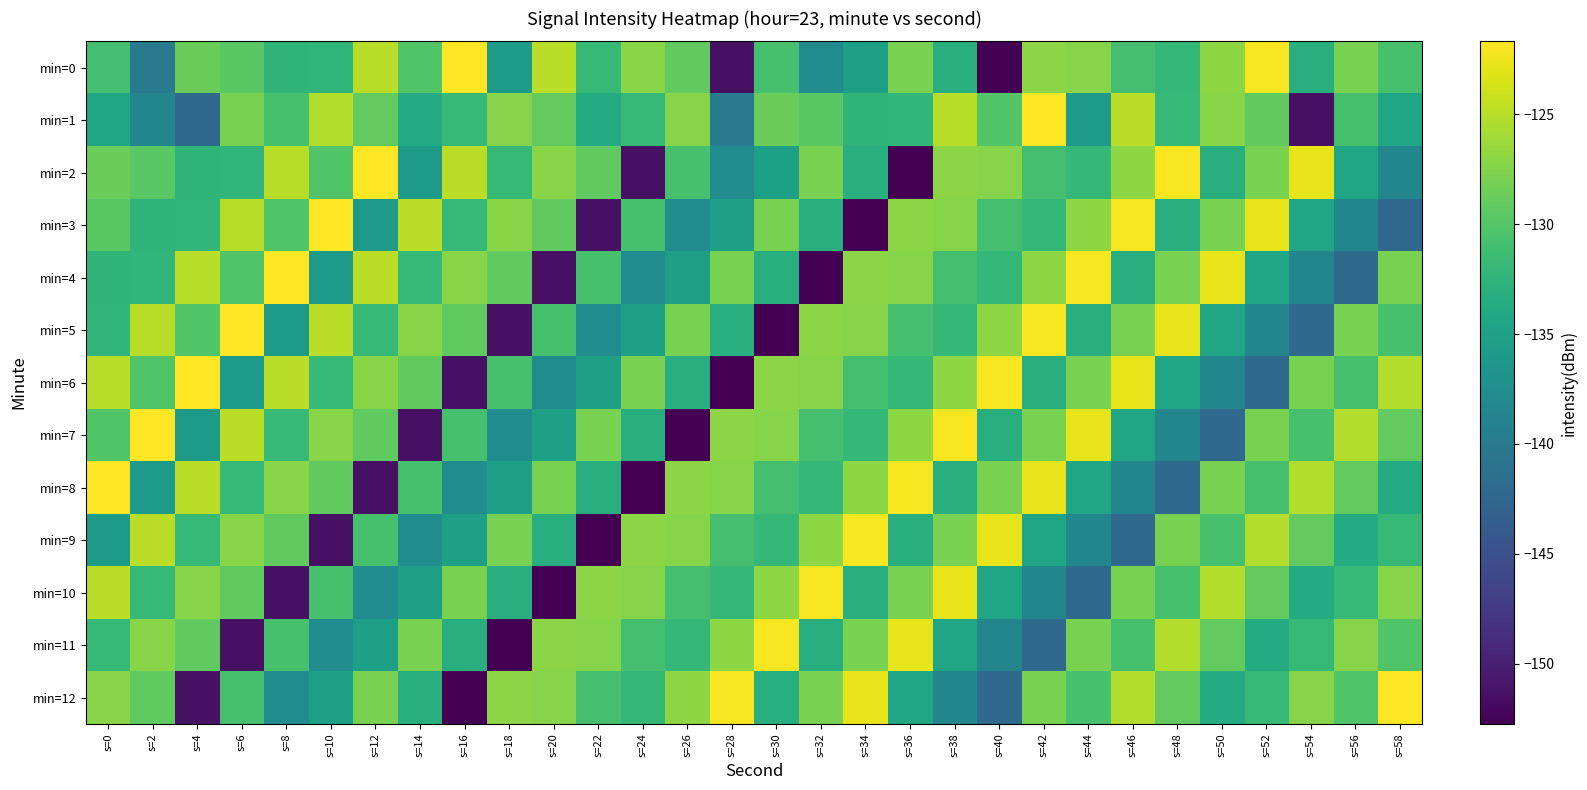

Which category has the lowest value across all series?

s=40